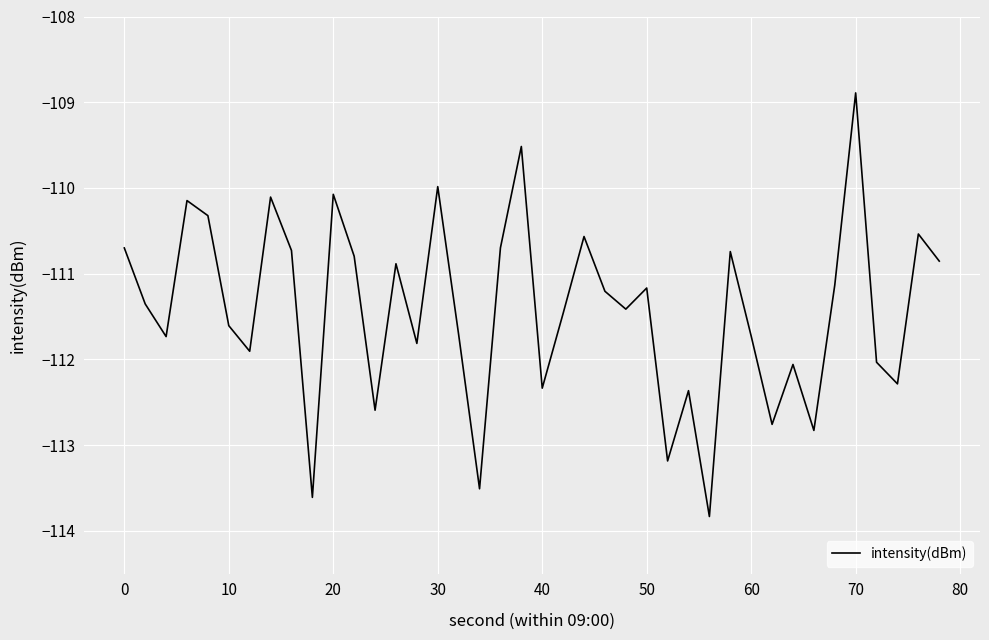

What is the minimum value shown in the chart?

-113.8